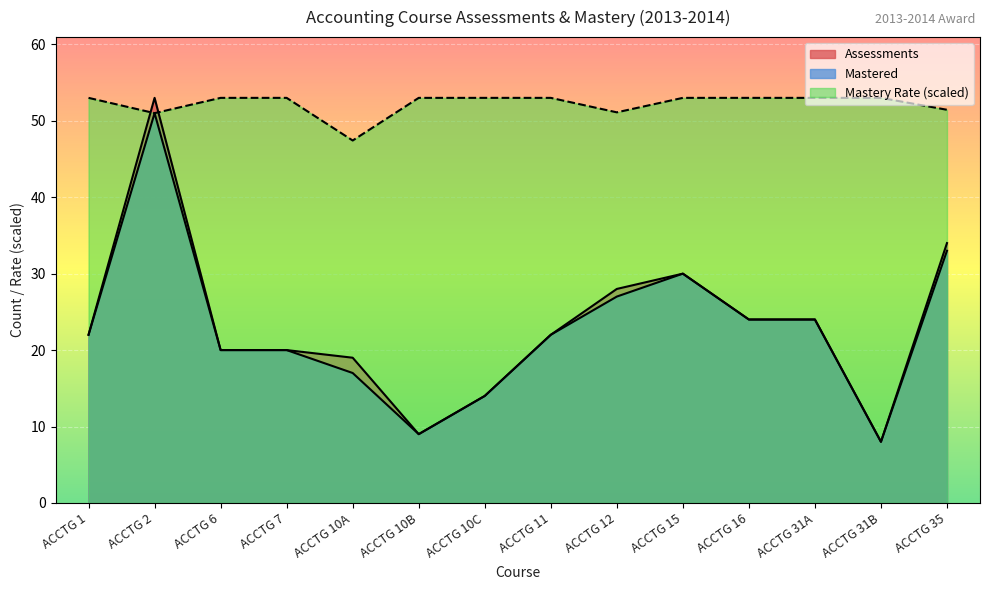

What is the label of the 11th point from the left?

ACCTG 16